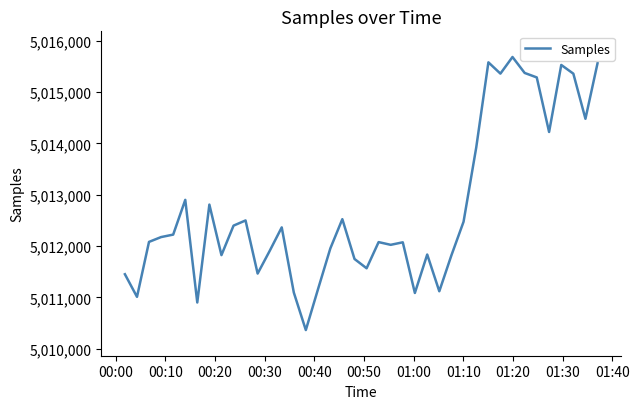

What is the difference between the maximum and minimum values?

5321